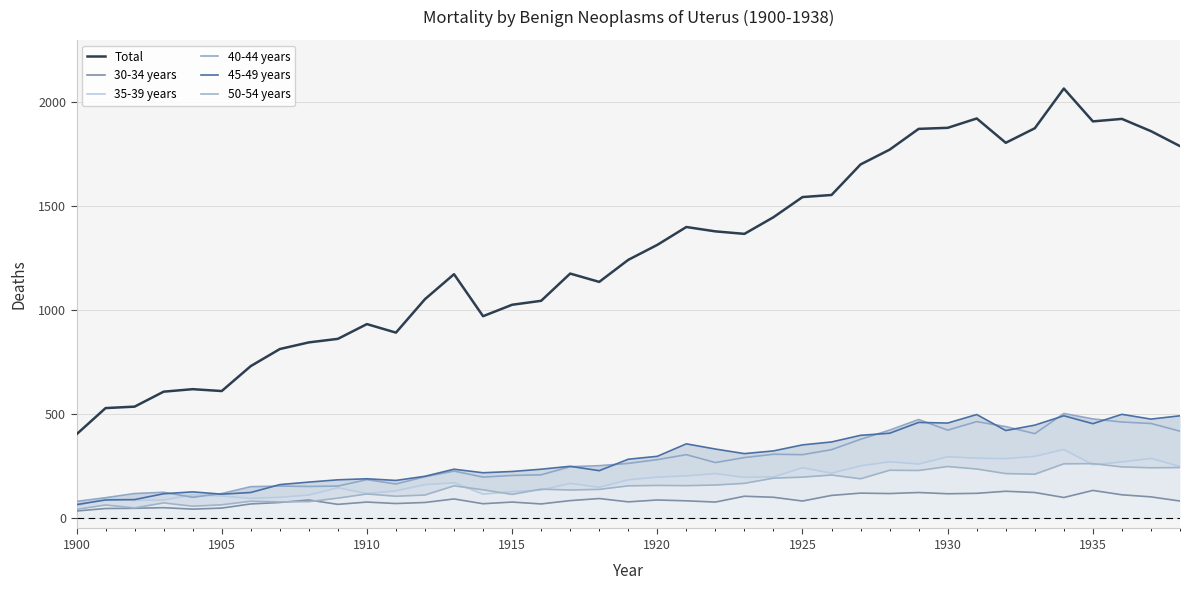

True or false: Total has a value of 1713 at 1915.

False